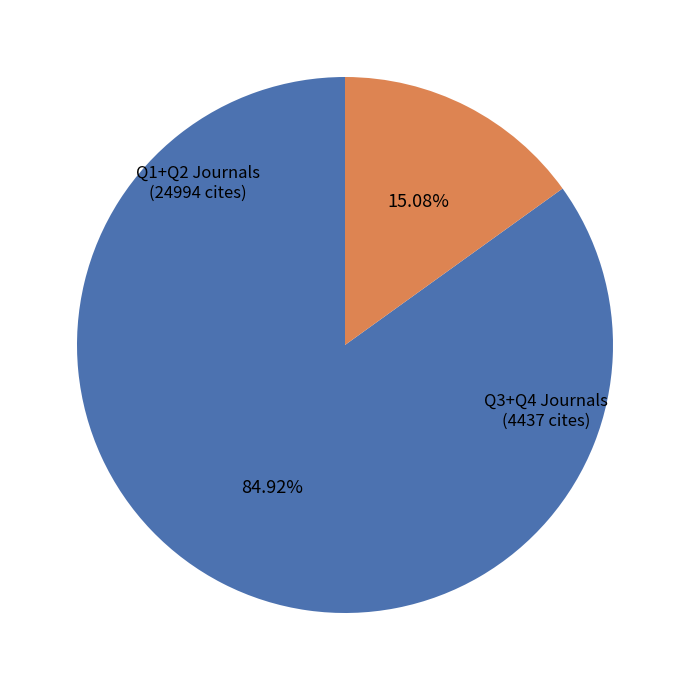

Is there any slice that represents more than half of the pie?

Yes